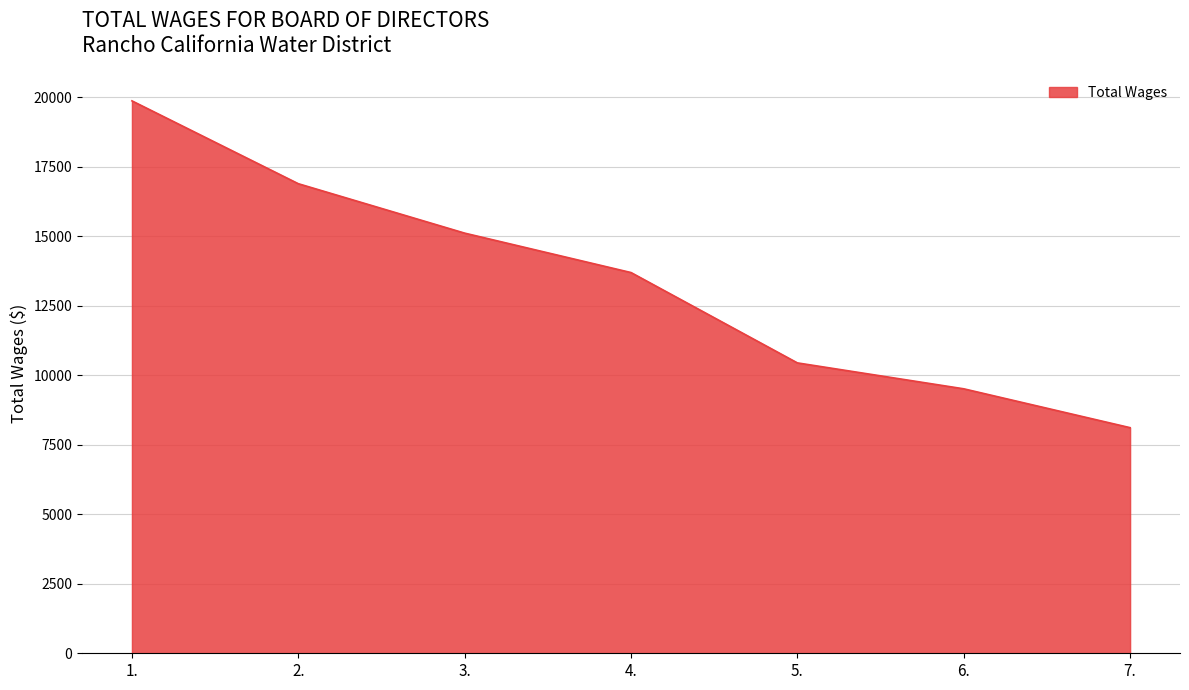

At which label does the data first exceed 13696?

1.